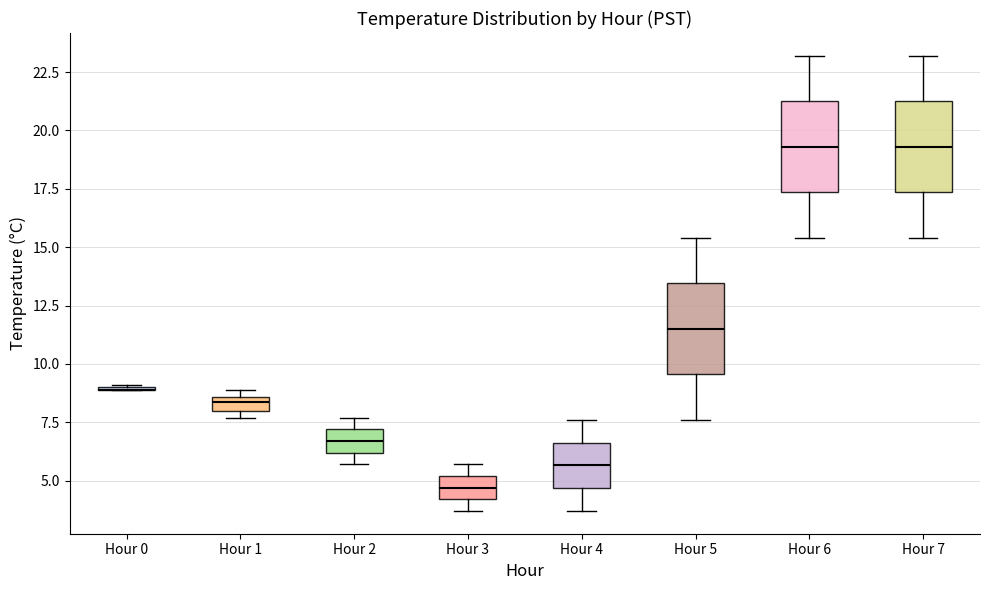

Where is the lower edge of the box for Hour 2 on the y-axis? The values are not printed on the chart, so give them approximately, as read against the axis.

6.0